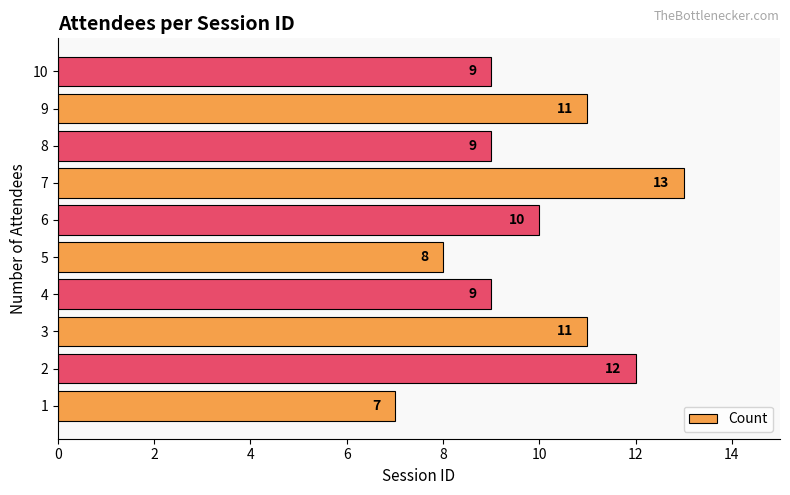

What is the difference between the maximum and minimum values?

6